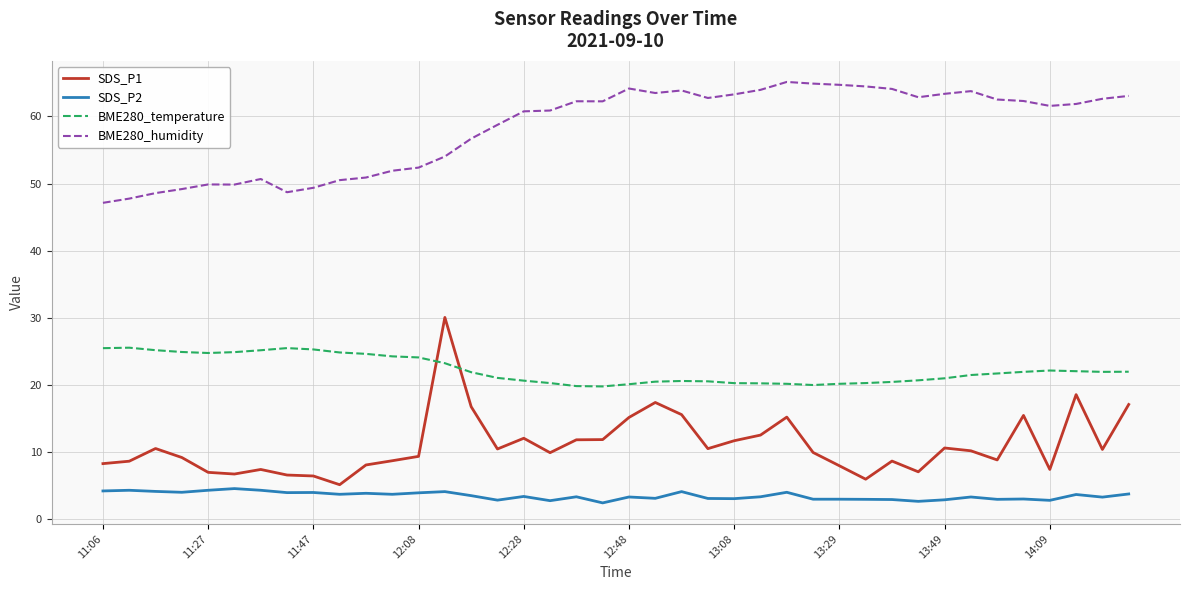

True or false: BME280_humidity and BME280_temperature intersect in this chart.

False